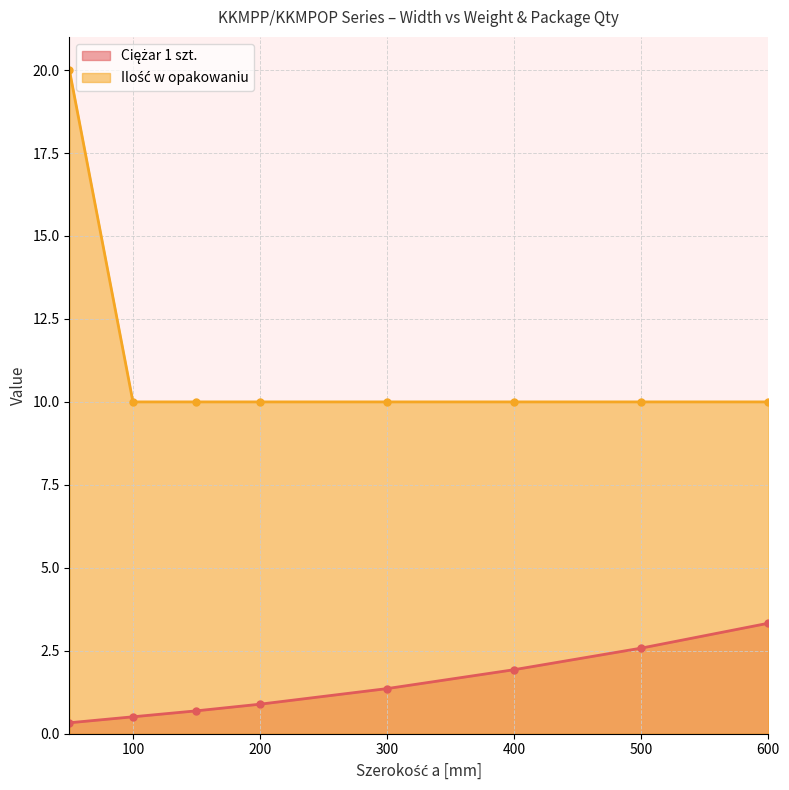

What is the sum of all Ciężar 1 szt. values?

11.6